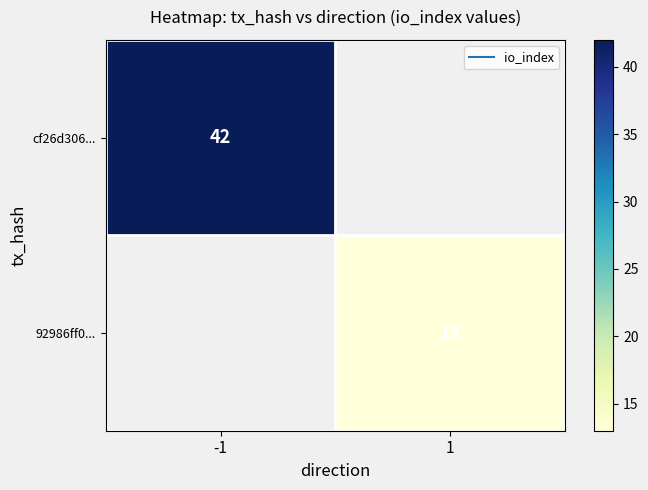

How many positive values does the cf26d306... series have?

1